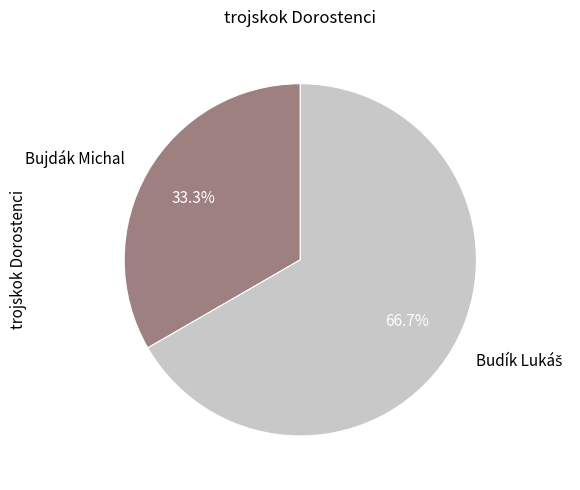

Which slice is the smallest?

Bujdák Michal